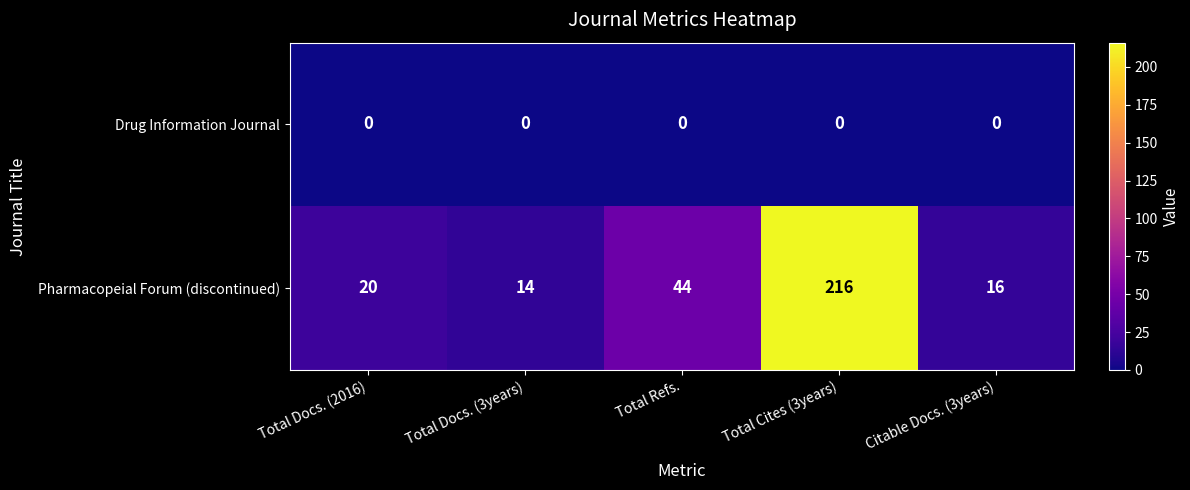

Reading right to left, transcribe all the data shown in this chart.

Drug Information Journal: Citable Docs. (3years)=0	Total Cites (3years)=0	Total Refs.=0	Total Docs. (3years)=0	Total Docs. (2016)=0
Pharmacopeial Forum (discontinued): Citable Docs. (3years)=16	Total Cites (3years)=216	Total Refs.=44	Total Docs. (3years)=14	Total Docs. (2016)=20